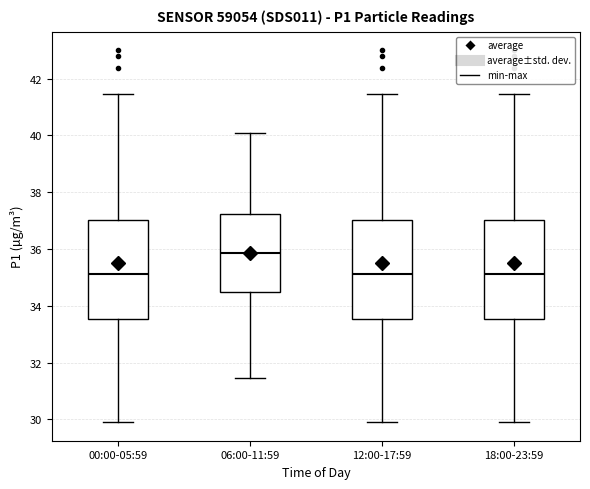

Where is the upper edge of the box for 18:00-23:59 on the y-axis? The values are not printed on the chart, so give them approximately, as read against the axis.

37.0